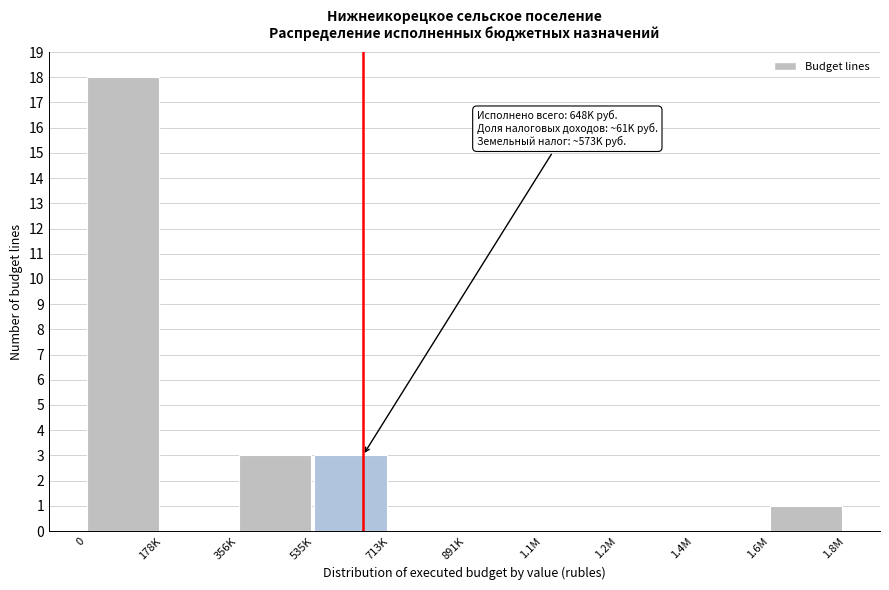

Reading left to right, extract all data points from this chart.

0=18	178K=0	356K=3	535K=3	713K=0	891K=0	1.1M=0	1.2M=0	1.4M=0	1.6M=1